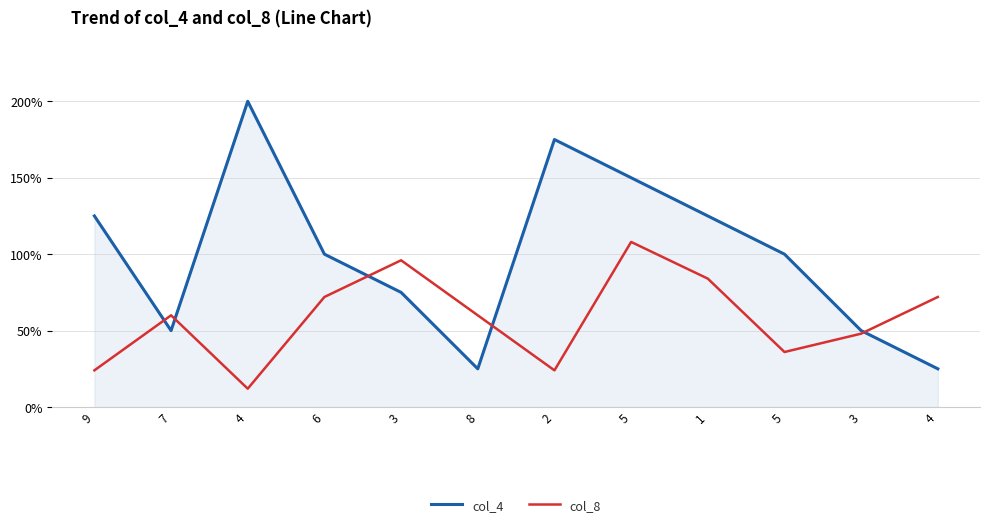

What is the smallest value displayed?

12